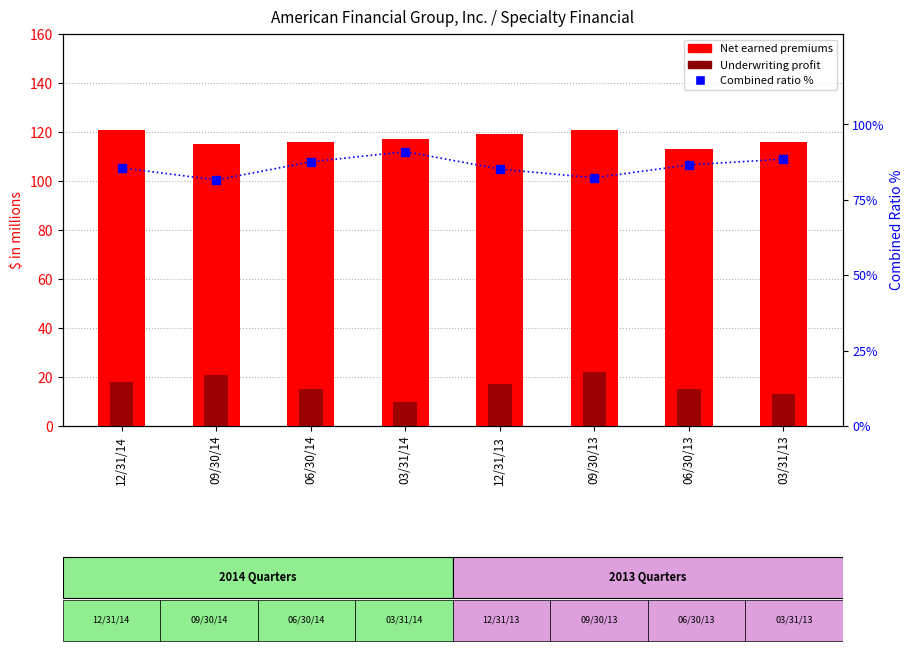

Which series reaches the maximum Y coordinate?

Net earned premiums